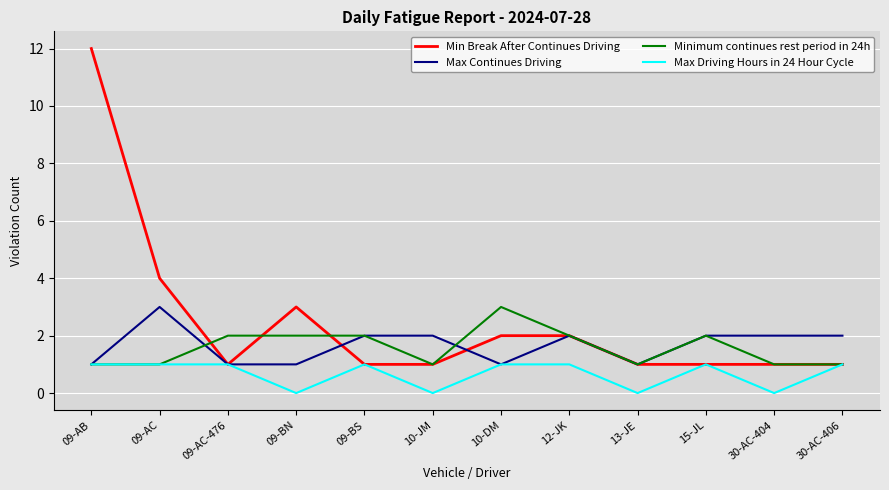

Which label corresponds to the largest value in the chart?

09-AB